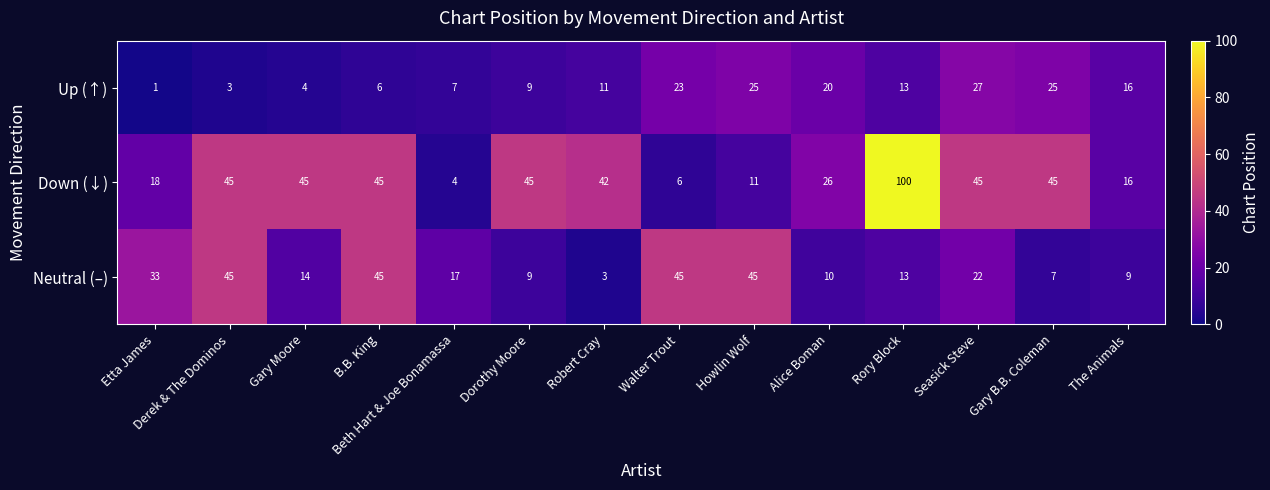

Between Alice Boman and The Animals, which series saw the biggest shift?

Down (↓)